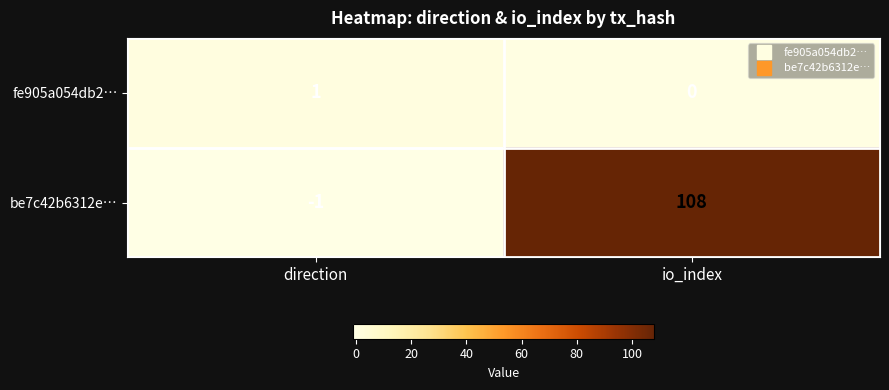

Is it true that be7c42b6312e… equals 0 at direction?

False